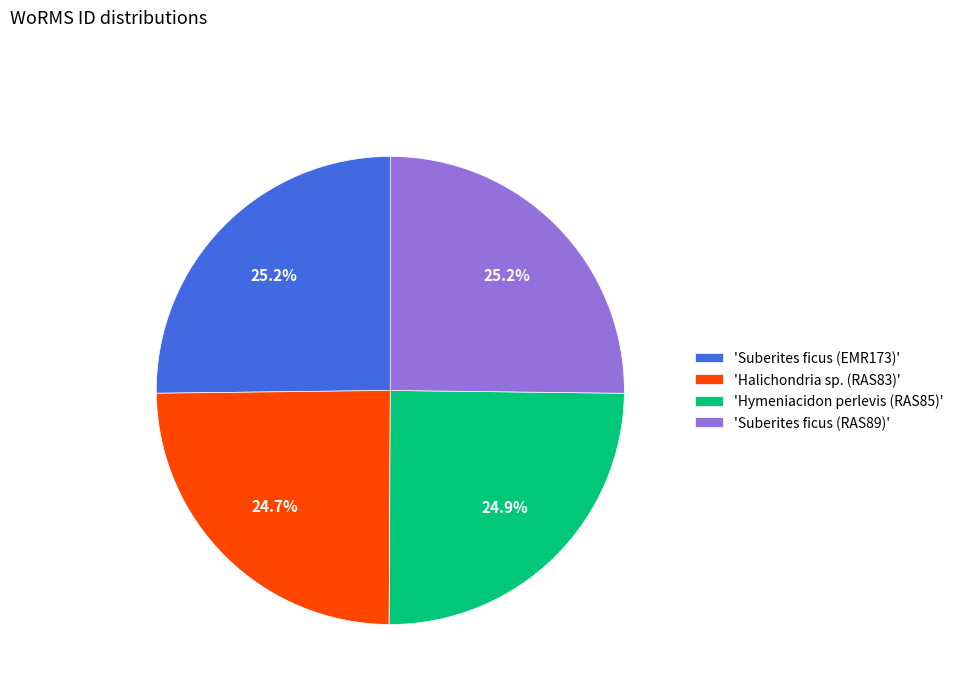

Count the number of slices in the pie.

4